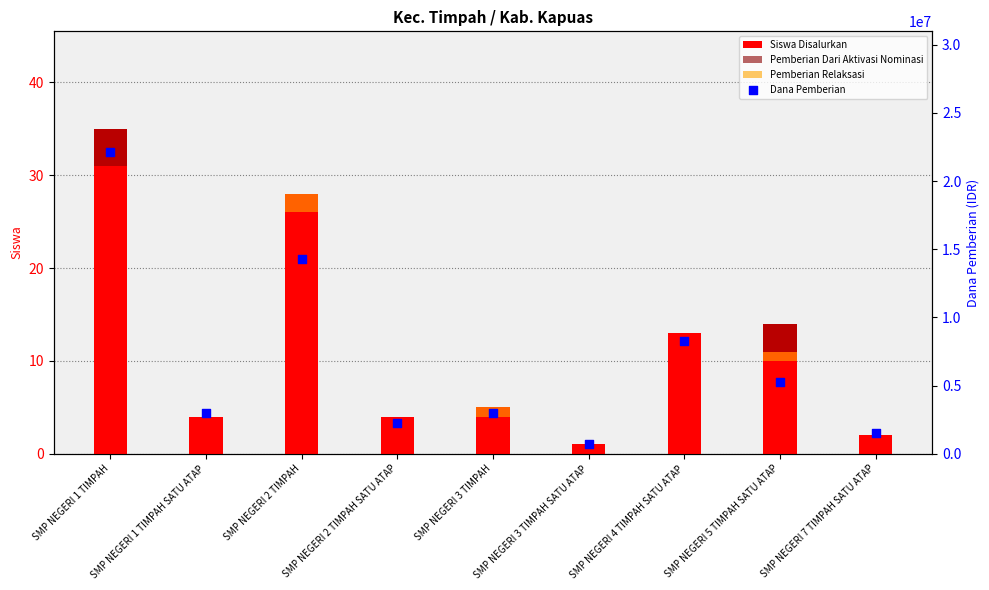

Which series has the largest total across all categories?

Dana Pemberian